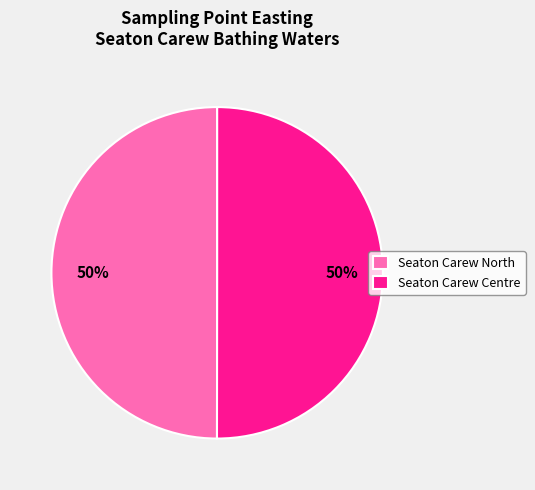

Approximately how many times larger is the value at Seaton Carew North compared to Seaton Carew Centre?

1.0